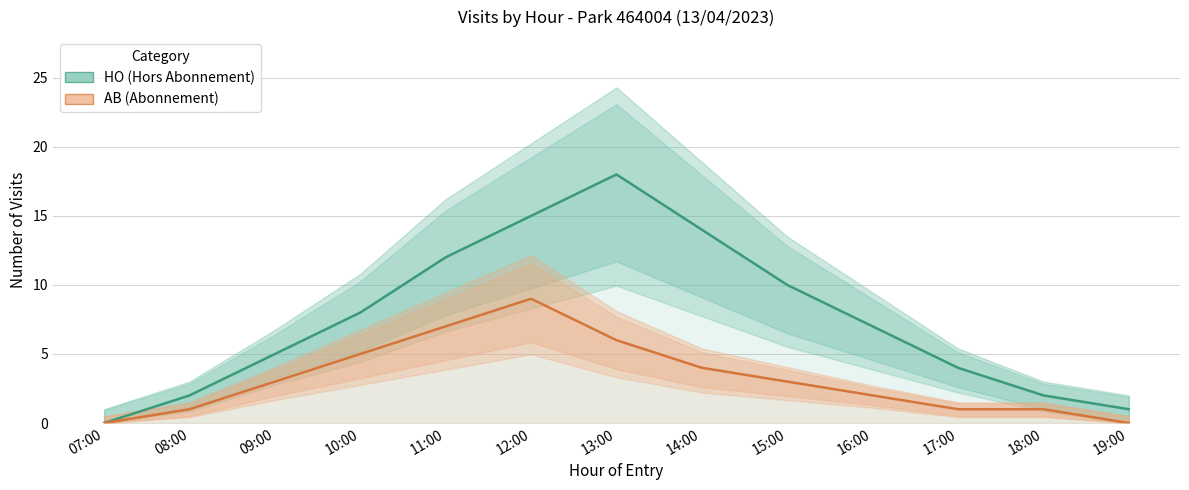

How many lines are shown in the chart?

2